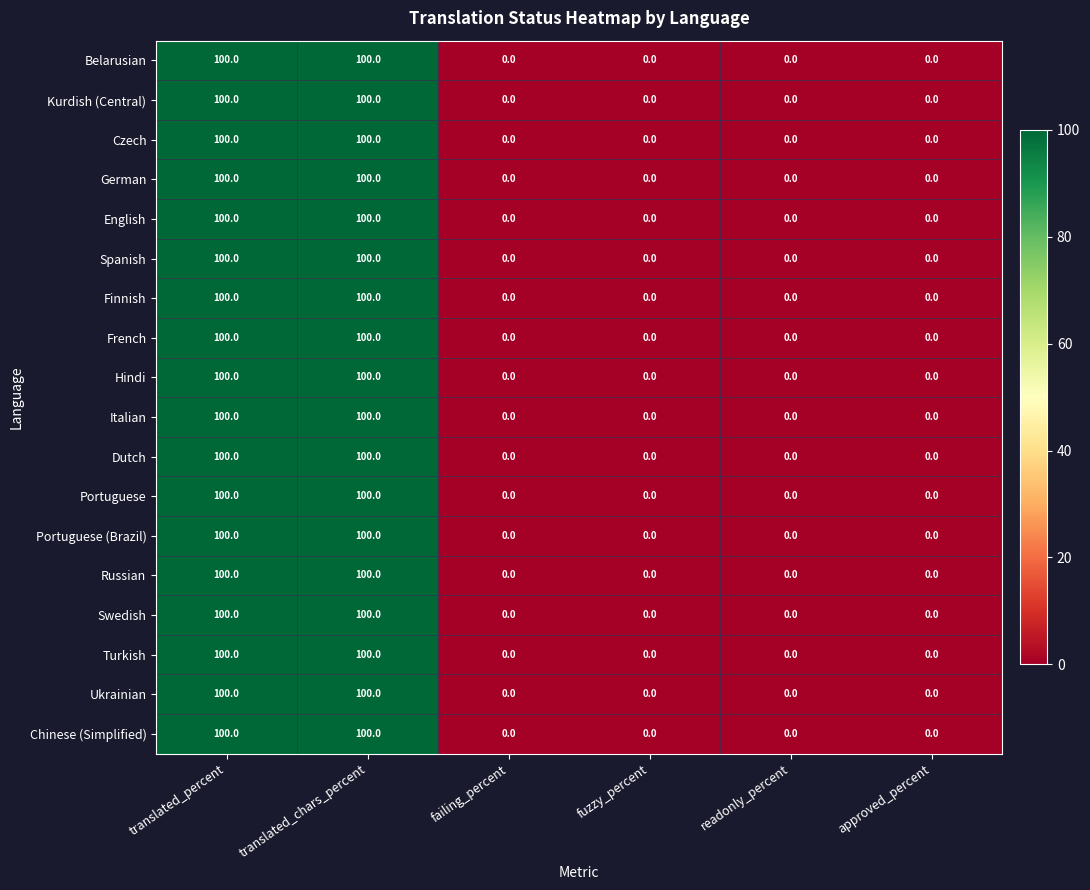

What is the greatest value displayed?

100